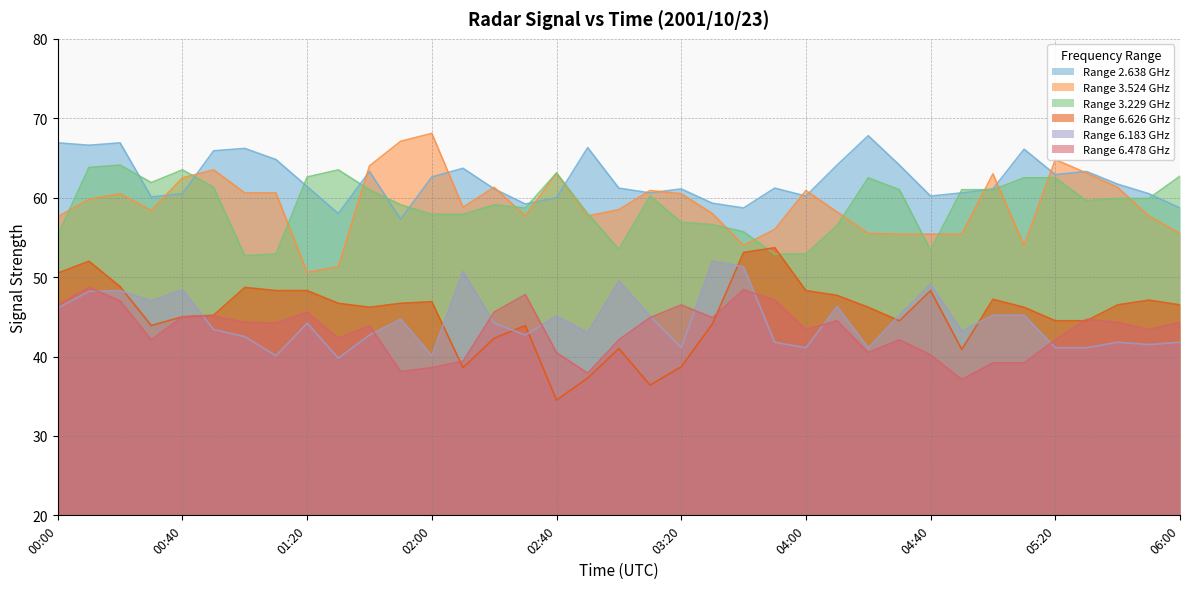

Reading left to right, extract all data points from this chart.

6.183: 00:00=46.1	00:10=48.2	00:20=48.3	00:30=47.0	00:40=48.4	00:50=43.4	01:00=42.5	01:10=40.1	01:20=44.2	01:30=39.8	01:40=42.7	01:50=44.7	02:00=40.1	02:10=50.7	02:20=44.2	02:30=42.7	02:40=45.1	02:50=43.0	03:00=49.5	03:10=45.1	03:20=41.1	03:30=52.0	03:40=51.3	03:50=41.8	04:00=41.1	04:10=46.3	04:20=41.1	04:30=45.2	04:40=49.1	04:50=43.2	05:00=45.2	05:10=45.2	05:20=41.1	05:30=41.1	05:40=41.8	05:50=41.5	06:00=41.8
3.229: 00:00=55.3	00:10=63.8	00:20=64.1	00:30=61.9	00:40=63.5	00:50=61.3	01:00=52.7	01:10=52.9	01:20=62.6	01:30=63.5	01:40=61.0	01:50=59.1	02:00=57.9	02:10=57.9	02:20=59.1	02:30=58.7	02:40=63.1	02:50=58.0	03:00=53.5	03:10=60.2	03:20=56.9	03:30=56.6	03:40=55.7	03:50=52.9	04:00=52.9	04:10=56.5	04:20=62.5	04:30=61.0	04:40=53.4	04:50=61.0	05:00=61.0	05:10=62.5	05:20=62.5	05:30=59.6	05:40=59.9	05:50=59.9	06:00=62.7
6.478: 00:00=46.5	00:10=48.7	00:20=47.0	00:30=42.1	00:40=45.0	00:50=45.1	01:00=44.3	01:10=44.2	01:20=45.6	01:30=42.3	01:40=43.9	01:50=38.1	02:00=38.6	02:10=39.4	02:20=45.6	02:30=47.8	02:40=40.5	02:50=37.9	03:00=42.1	03:10=44.9	03:20=46.5	03:30=44.9	03:40=48.4	03:50=47.1	04:00=43.4	04:10=44.5	04:20=40.5	04:30=42.1	04:40=40.2	04:50=37.1	05:00=39.2	05:10=39.2	05:20=42.1	05:30=44.7	05:40=44.3	05:50=43.4	06:00=44.3
6.626: 00:00=50.5	00:10=52.0	00:20=48.8	00:30=43.9	00:40=45.0	00:50=45.2	01:00=48.7	01:10=48.3	01:20=48.3	01:30=46.7	01:40=46.2	01:50=46.7	02:00=46.9	02:10=38.6	02:20=42.3	02:30=43.9	02:40=34.5	02:50=37.3	03:00=41.0	03:10=36.4	03:20=38.7	03:30=44.1	03:40=53.1	03:50=53.7	04:00=48.3	04:10=47.7	04:20=46.2	04:30=44.5	04:40=48.3	04:50=40.9	05:00=47.2	05:10=46.2	05:20=44.5	05:30=44.5	05:40=46.5	05:50=47.1	06:00=46.5
2.638: 00:00=66.9	00:10=66.6	00:20=66.9	00:30=60.1	00:40=60.5	00:50=65.9	01:00=66.2	01:10=64.8	01:20=61.4	01:30=58.0	01:40=63.3	01:50=57.3	02:00=62.6	02:10=63.7	02:20=61.1	02:30=59.2	02:40=60.0	02:50=66.3	03:00=61.2	03:10=60.6	03:20=61.1	03:30=59.3	03:40=58.7	03:50=61.2	04:00=60.2	04:10=64.1	04:20=67.8	04:30=64.1	04:40=60.2	04:50=60.6	05:00=61.1	05:10=66.1	05:20=62.9	05:30=63.3	05:40=61.7	05:50=60.5	06:00=58.7
3.524: 00:00=57.6	00:10=59.8	00:20=60.5	00:30=58.4	00:40=62.5	00:50=63.5	01:00=60.6	01:10=60.6	01:20=50.6	01:30=51.3	01:40=64.0	01:50=67.1	02:00=68.1	02:10=58.8	02:20=61.3	02:30=57.7	02:40=63.1	02:50=57.7	03:00=58.5	03:10=60.9	03:20=60.5	03:30=58.0	03:40=54.0	03:50=56.0	04:00=60.9	04:10=58.2	04:20=55.5	04:30=55.4	04:40=55.4	04:50=55.4	05:00=63.0	05:10=54.0	05:20=64.8	05:30=63.1	05:40=61.3	05:50=57.7	06:00=55.5